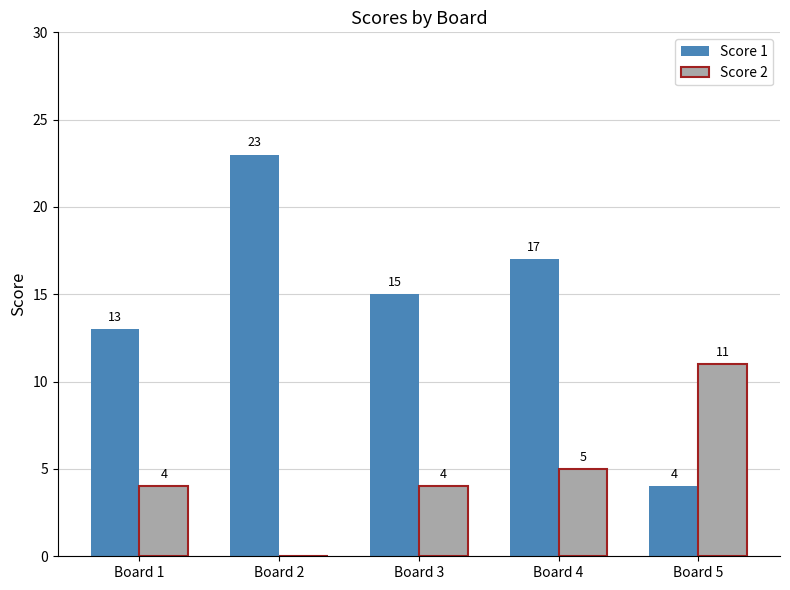

What is the total value across all series at Board 4?

22